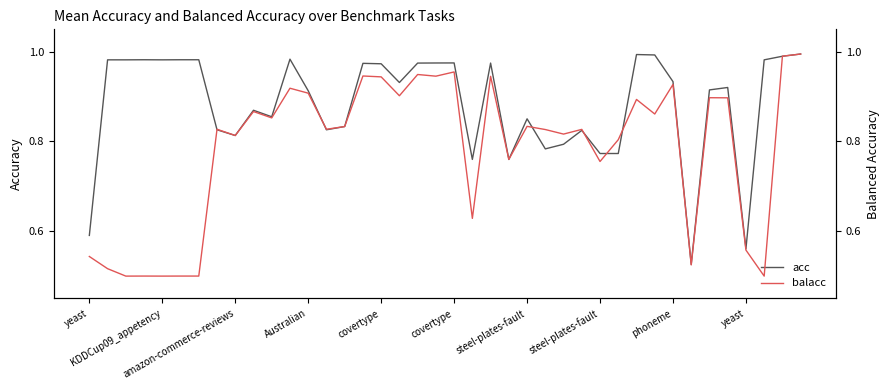

How many categories are shown in the chart?

40